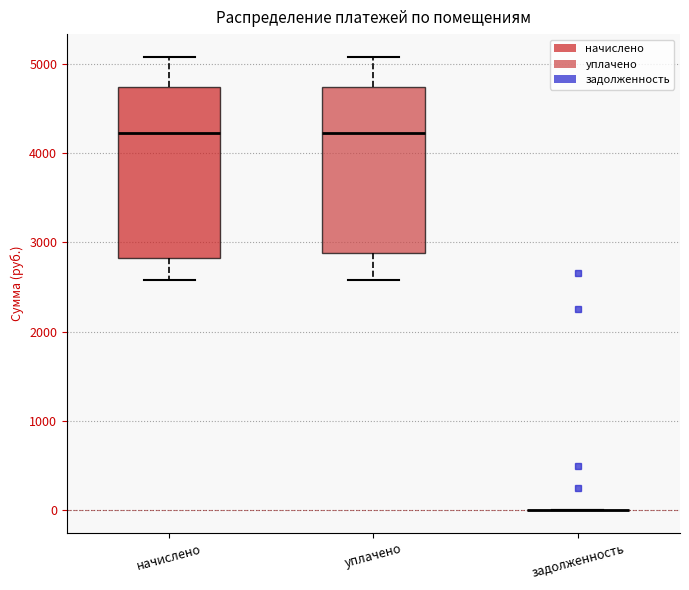

Where is the upper edge of the box for уплачено on the y-axis? The values are not printed on the chart, so give them approximately, as read against the axis.

4700